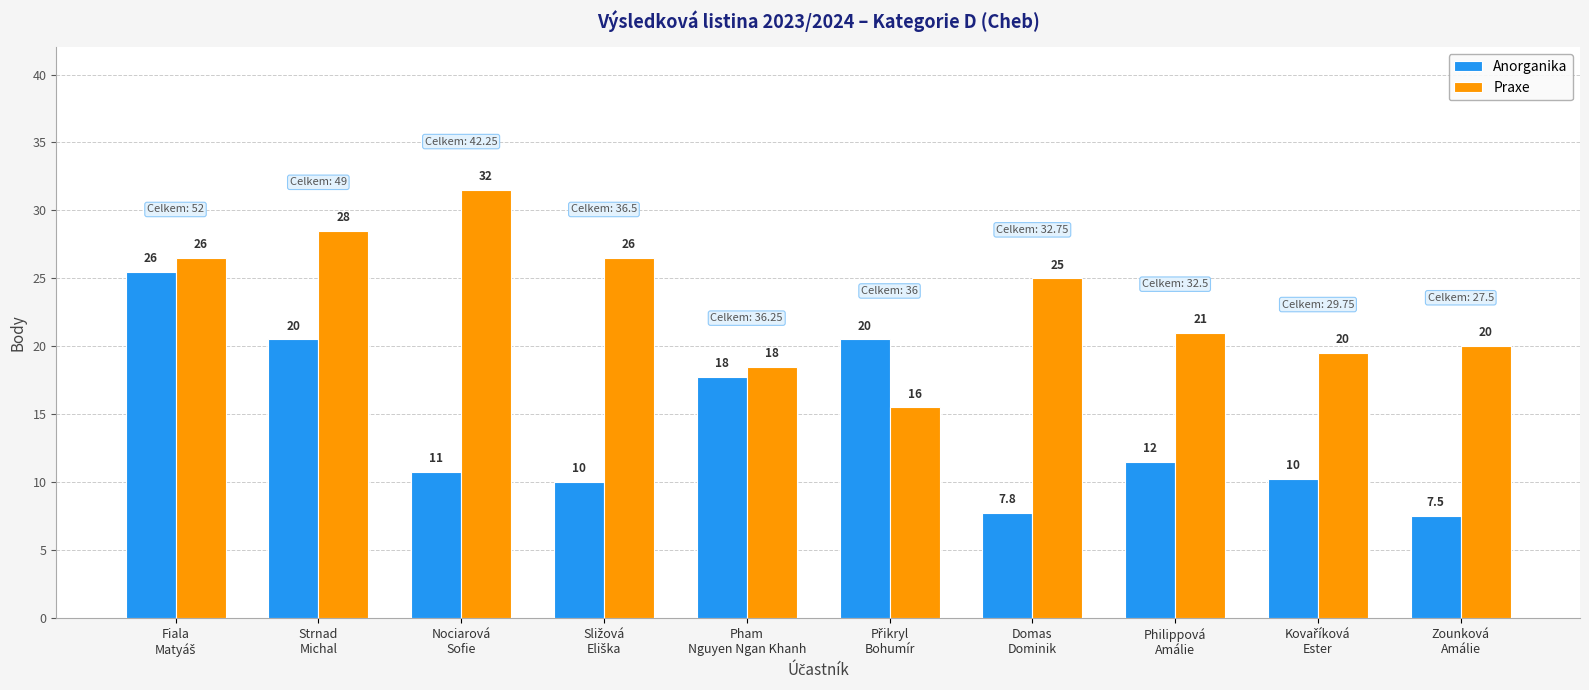

Which series has the widest spread of values?

Anorganika